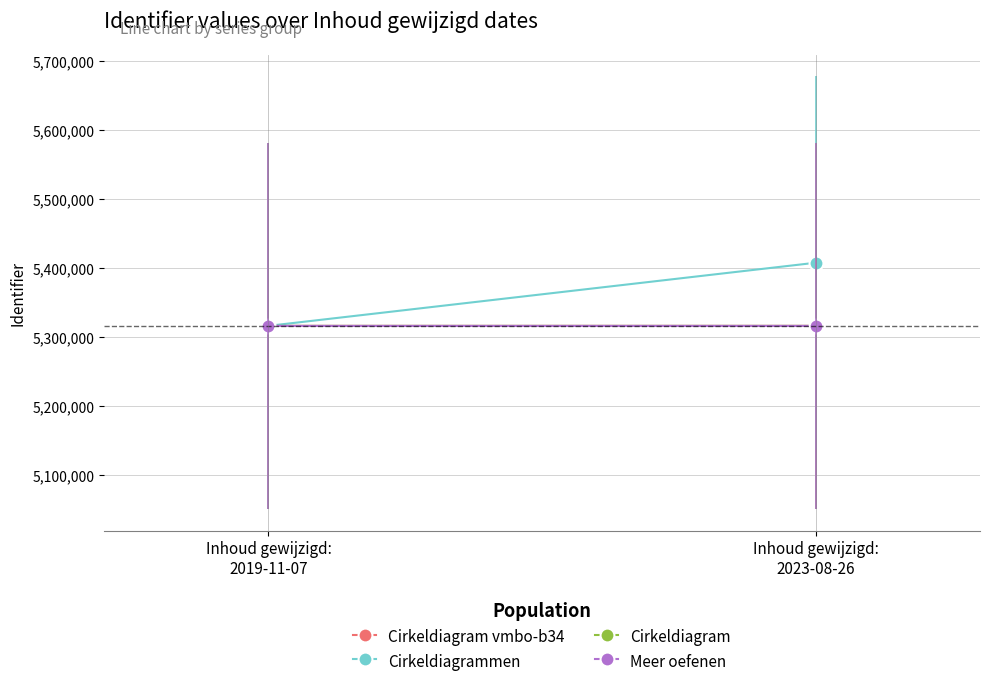

What is the value of the Cirkeldiagram point at the 2nd from the left?

5316019